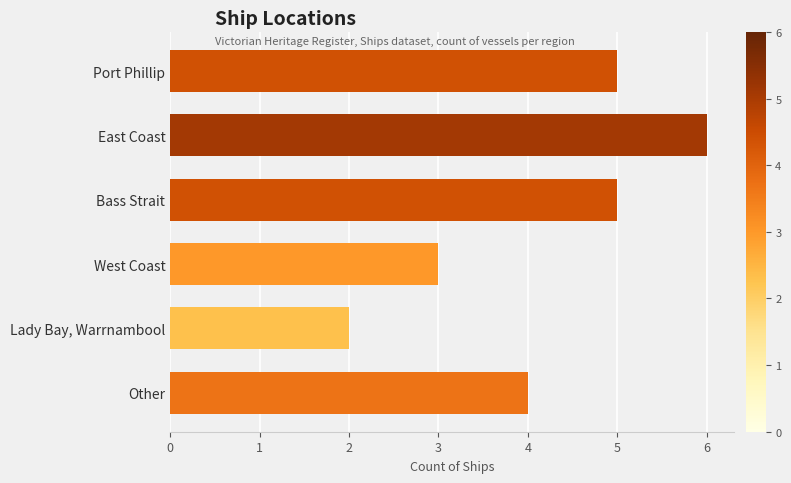

What is the approximate value at Other?

4